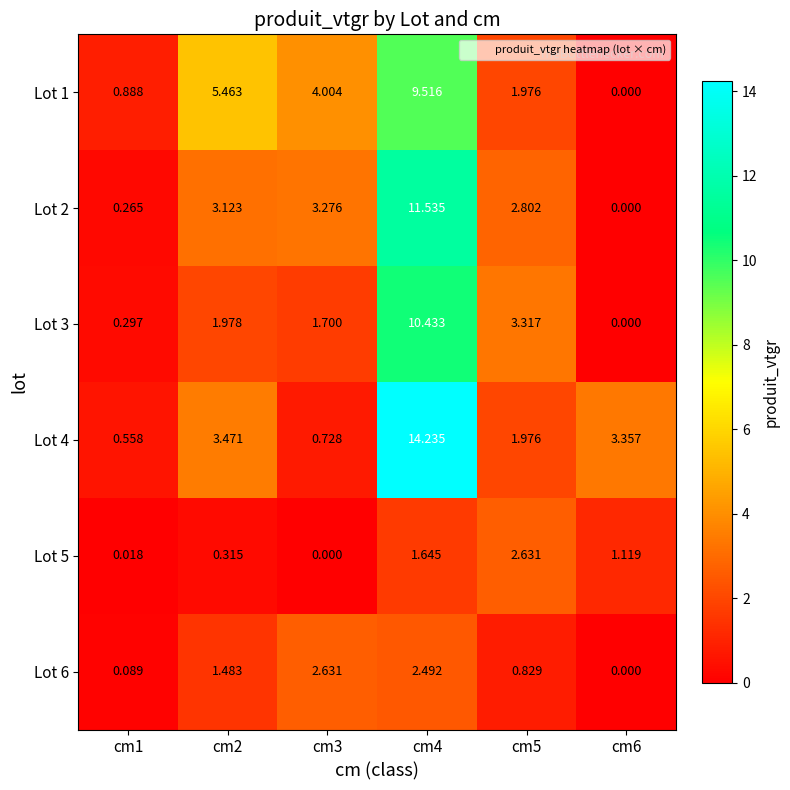

How many series are shown in this chart?

6